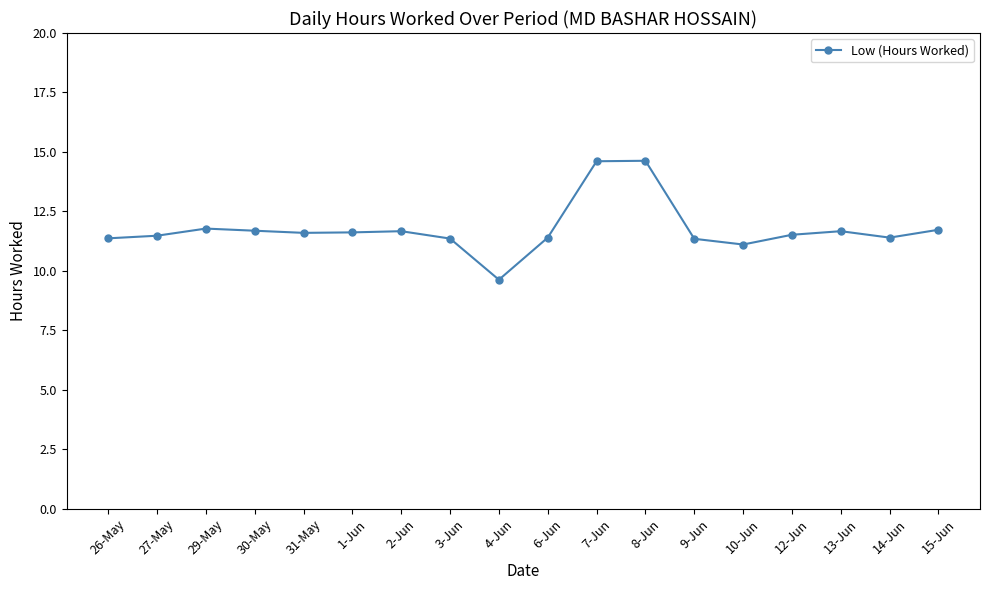

Is this an area chart (filled region under the line)?

No